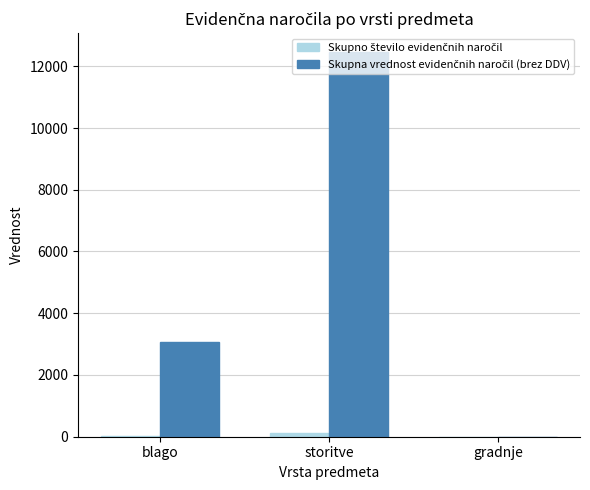

Which category has the highest value across all series?

storitve